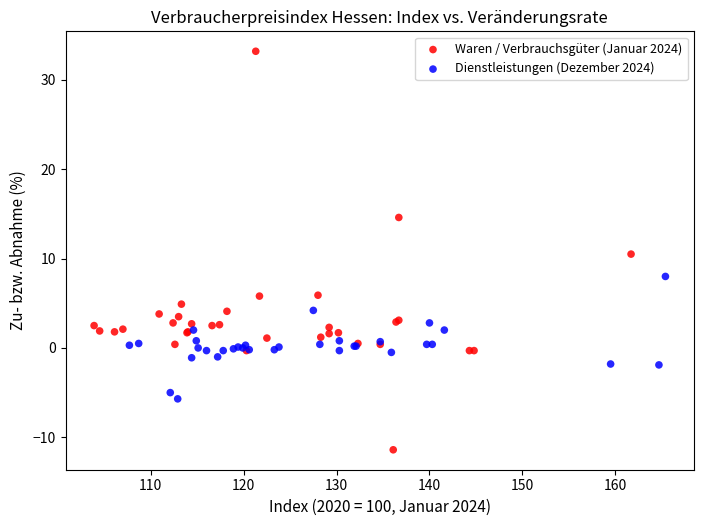

Which series has the largest Y range (max minus min)?

Waren / Verbrauchsgüter (Januar 2024)